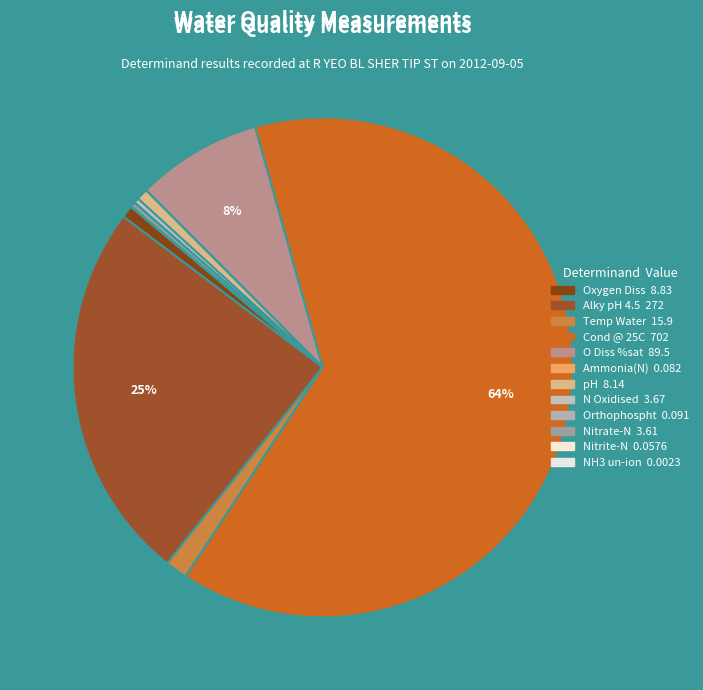

What is the change in value from Oxygen Diss to pH?

-0.7